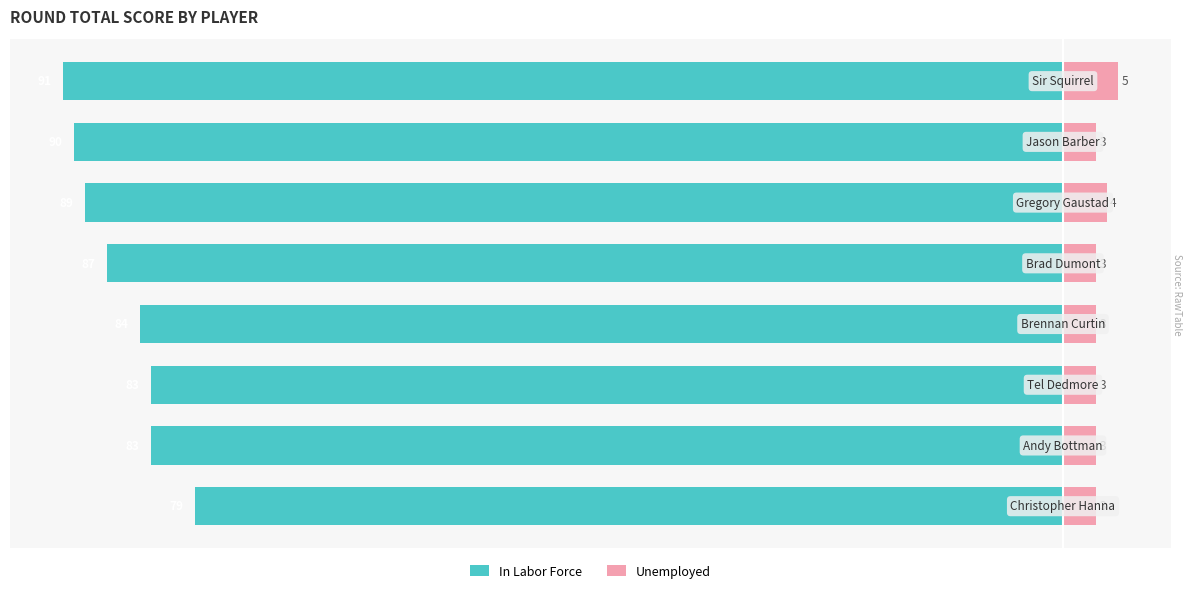

Reading right to left, what are all the values shown in this chart?

In Labor Force: -91	-90	-89	-87	-84	-83	-83	-79
Unemployed: 5	3	4	3	3	3	3	3